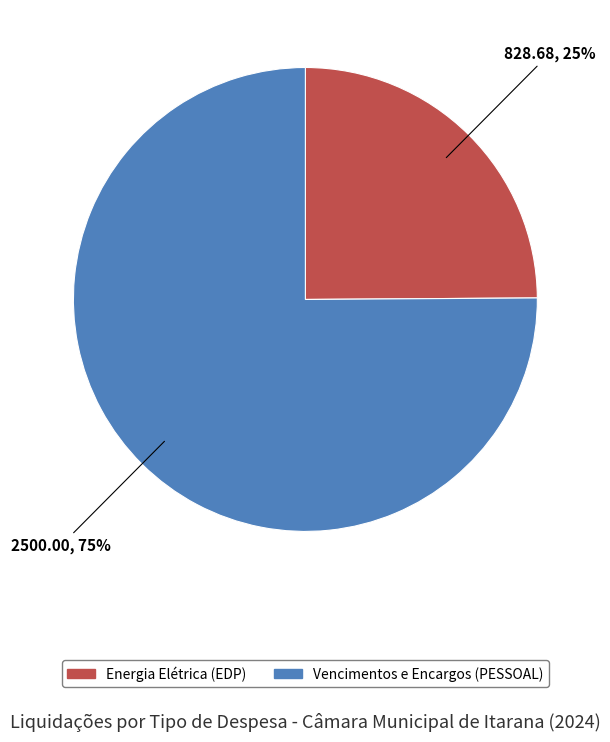

Do Energia Elétrica (EDP) and Vencimentos e Encargos (PESSOAL) together represent more than half of the pie?

Yes